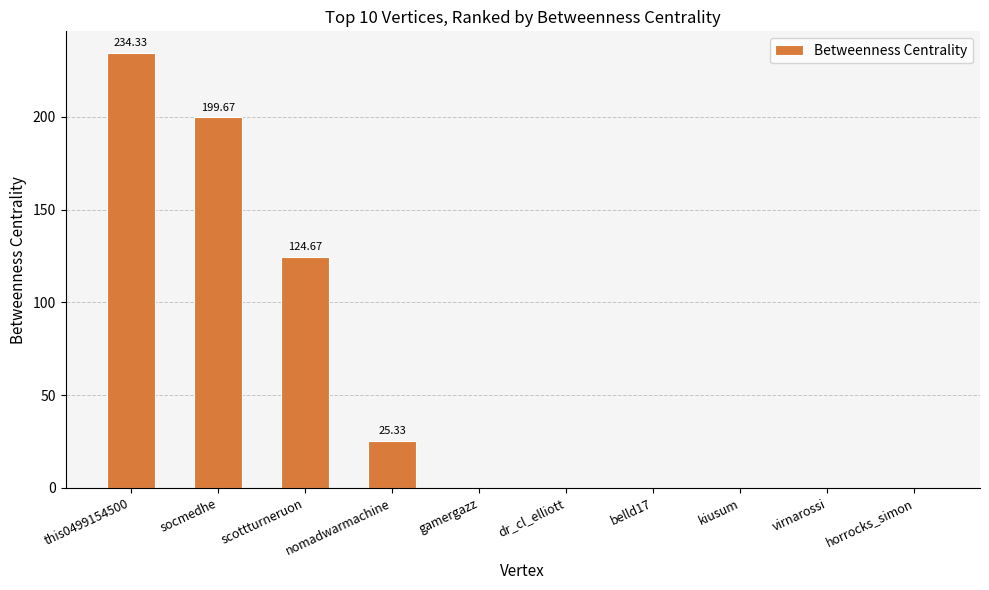

Between this0499154500 and virnarossi, which is larger?

this0499154500